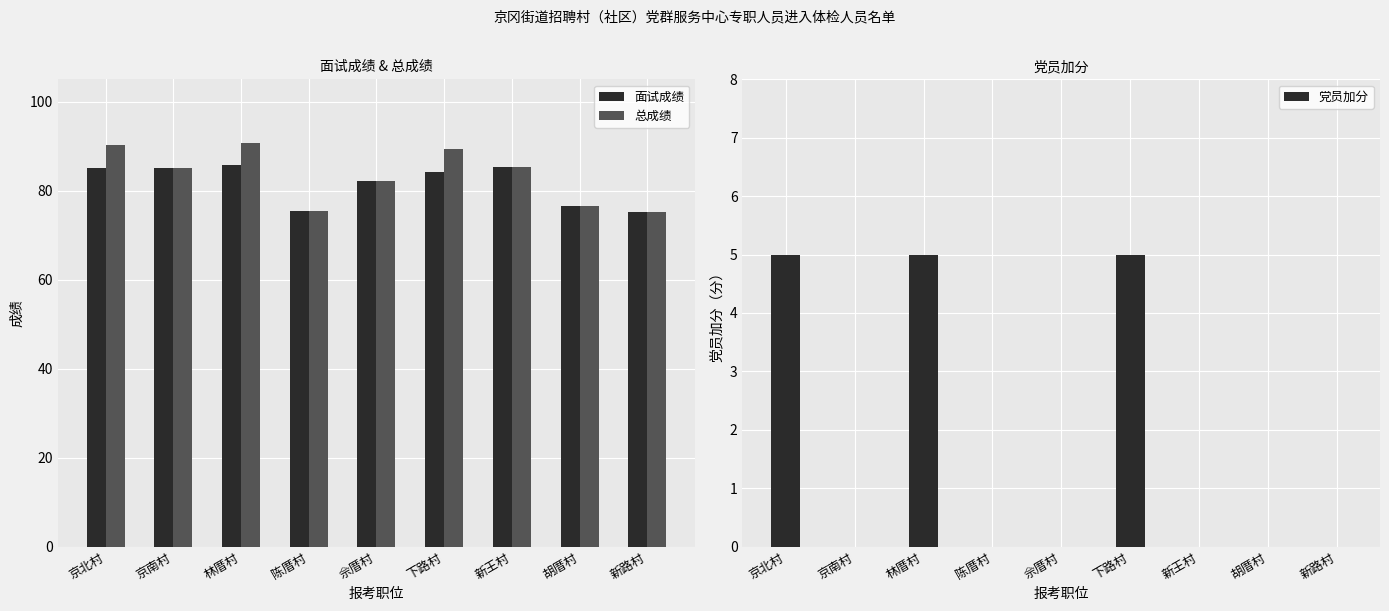

Which label corresponds to the smallest value in the chart?

京南村